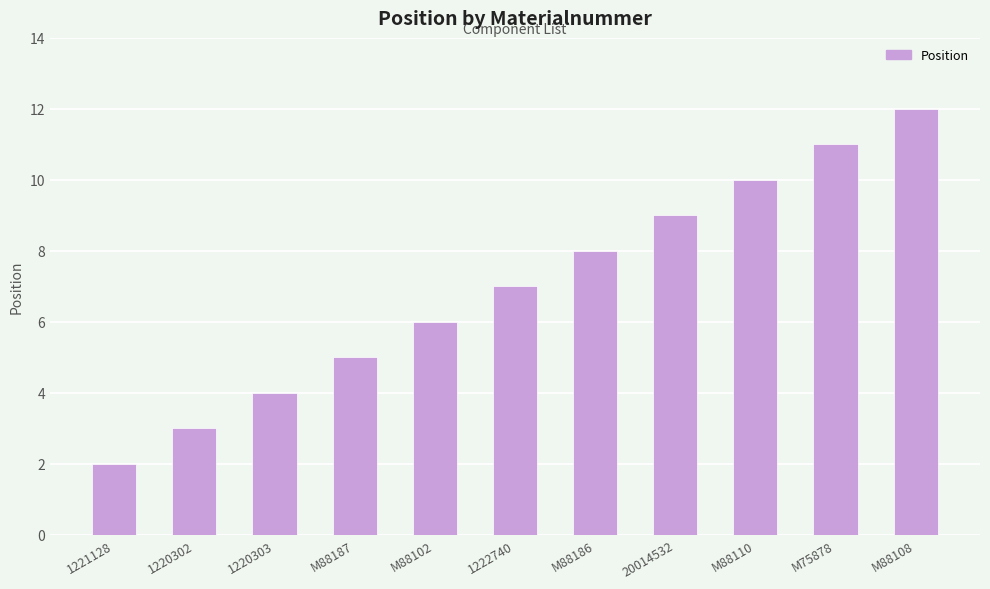

Rank the categories by value from highest to lowest.

M88108, M75878, M88110, 20014532, M88186, 1222740, M88102, M88187, 1220303, 1220302, 1221128